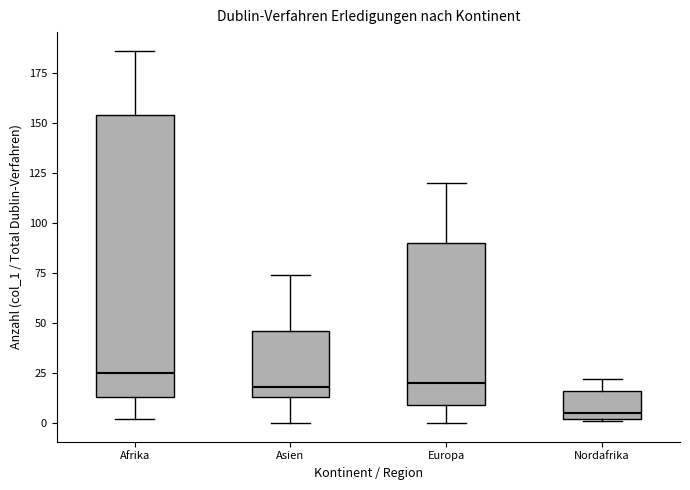

Which box's median line is the lowest?

Nordafrika